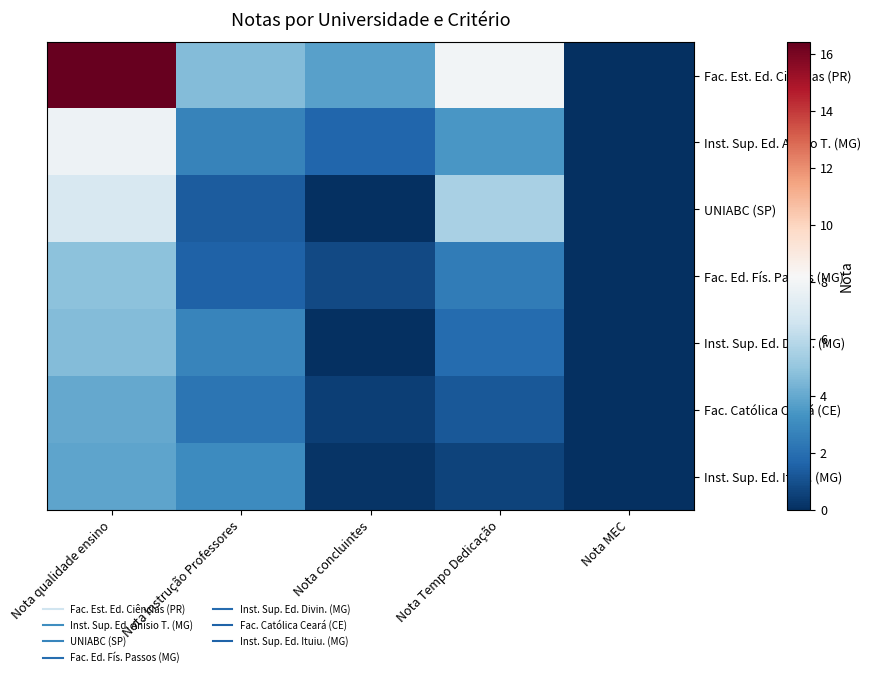

At Nota Instrução Professores, list the series in order from largest to smallest.

Fac. Est. Ed. Ciências (PR), Inst. Sup. Ed. Ituiu. (MG), Inst. Sup. Ed. Divin. (MG), Inst. Sup. Ed. Anísio T. (MG), Fac. Católica Ceará (CE), Fac. Ed. Fís. Passos (MG), UNIABC (SP)